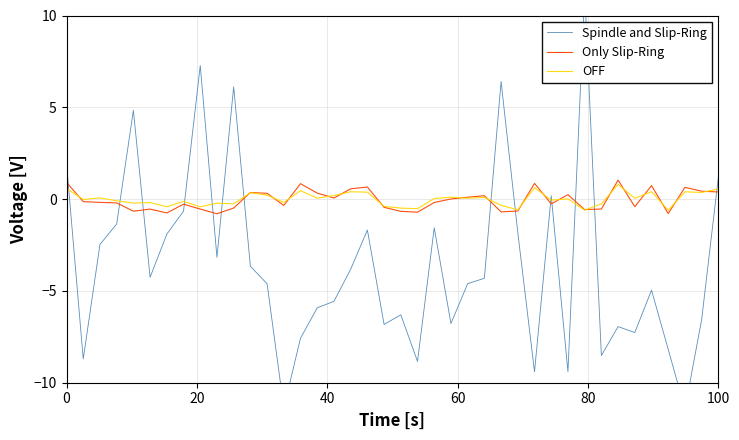

How many data points in Spindle and Slip-Ring are above -4?

18